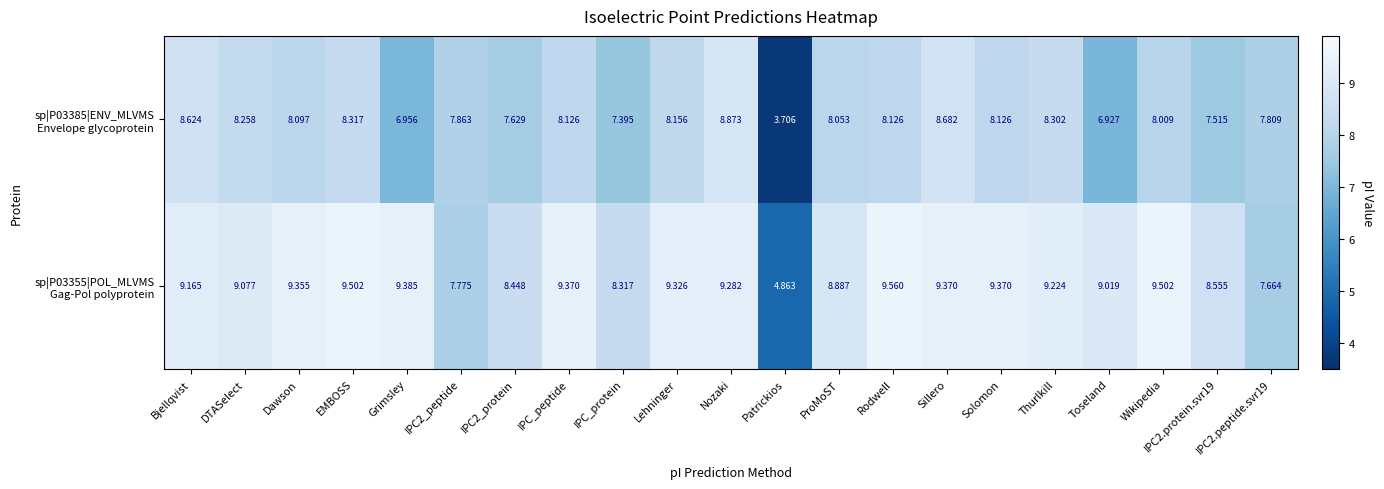

At which category does the chart reach its peak across all series?

Rodwell